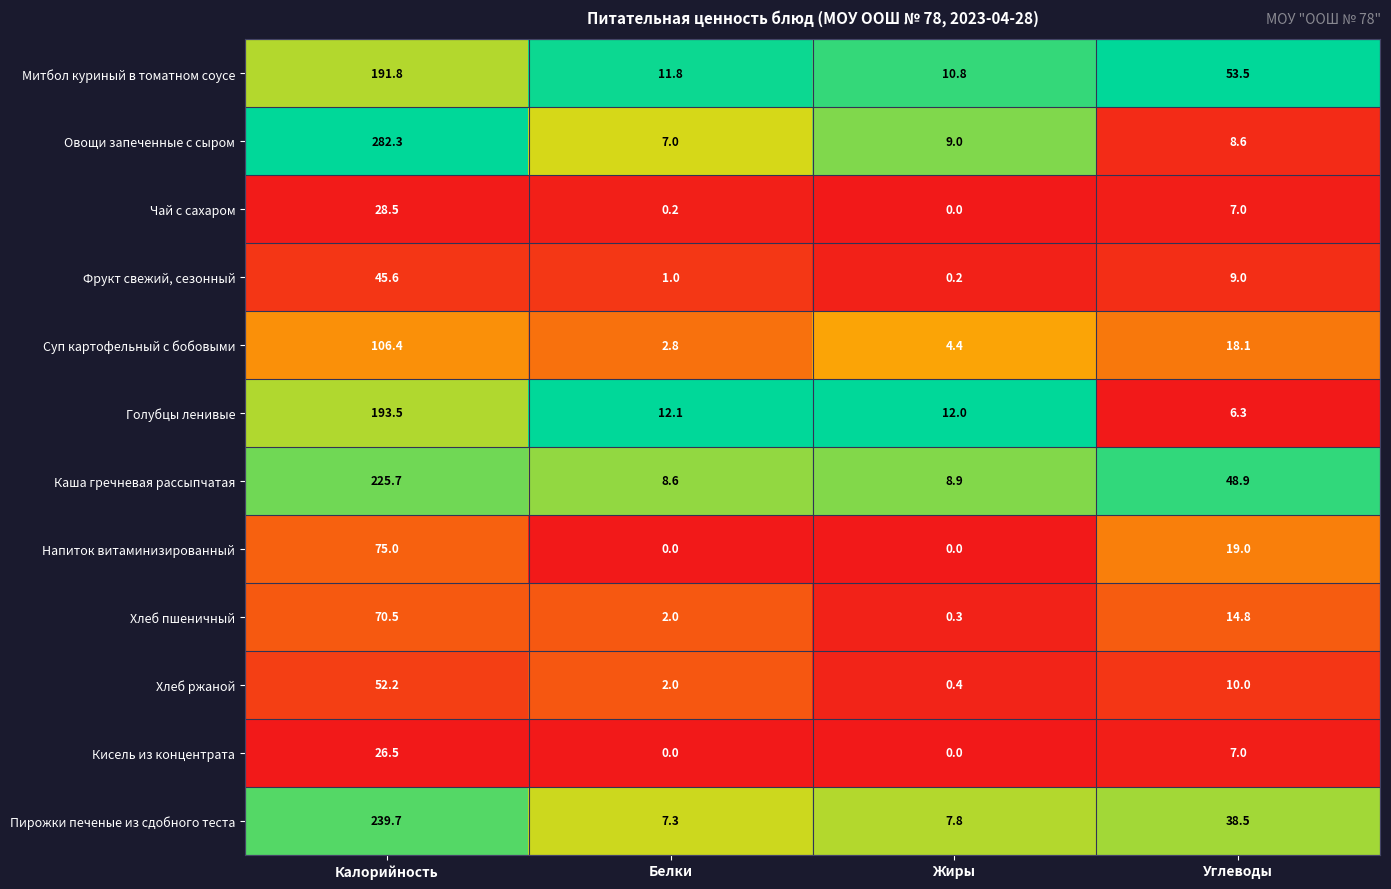

Where is Хлеб ржаной nearest to the value 26?

Углеводы